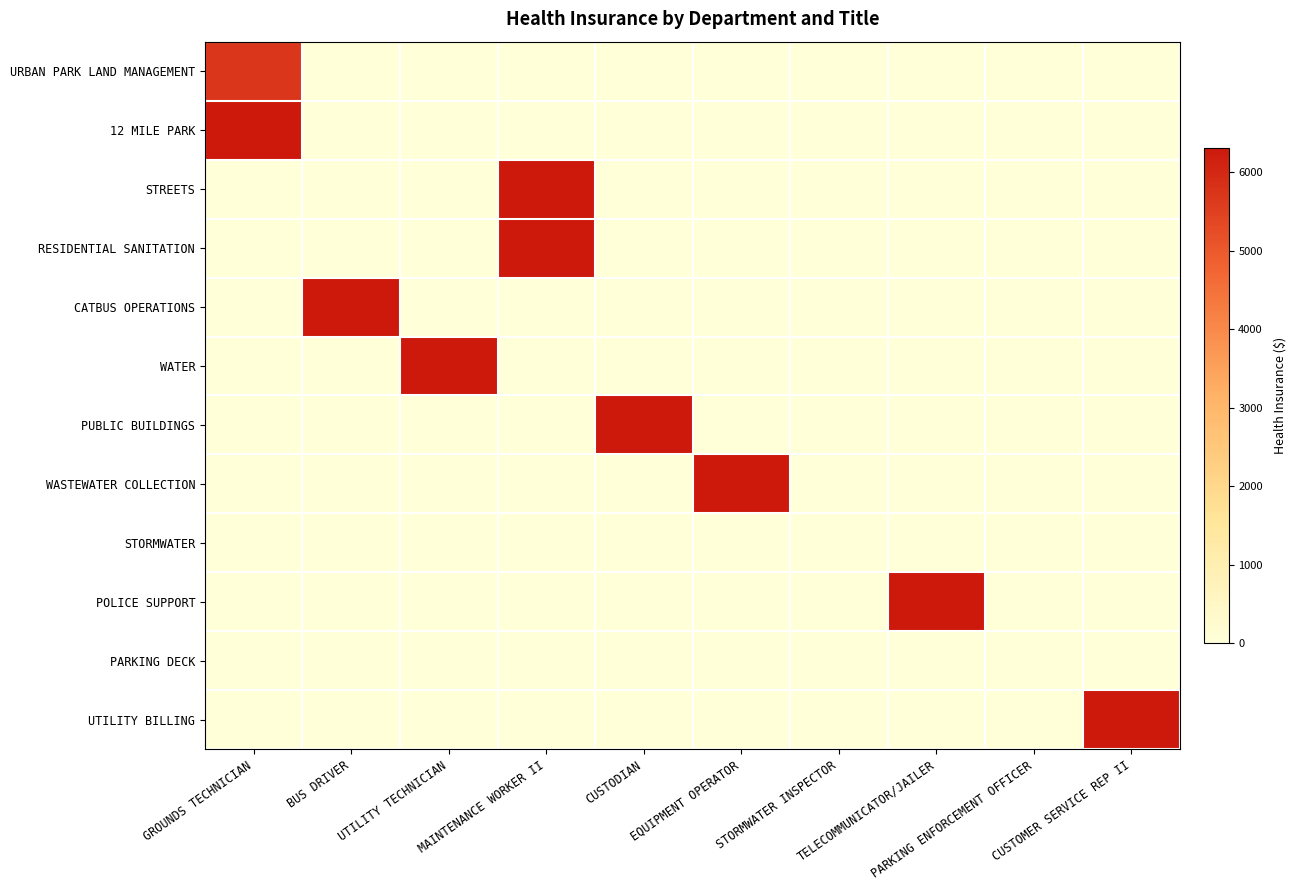

At how many categories does at least one series exceed 1234?

8